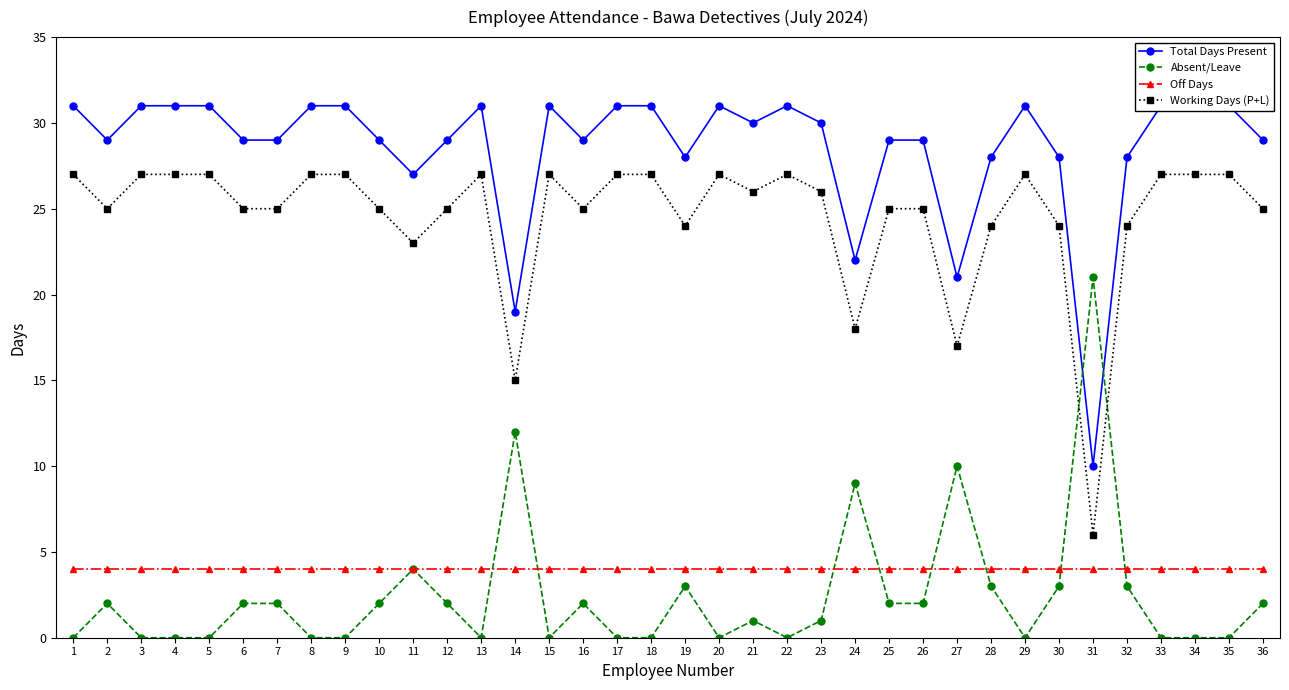

Where is the first local maximum for Working Days (P+L)?

13